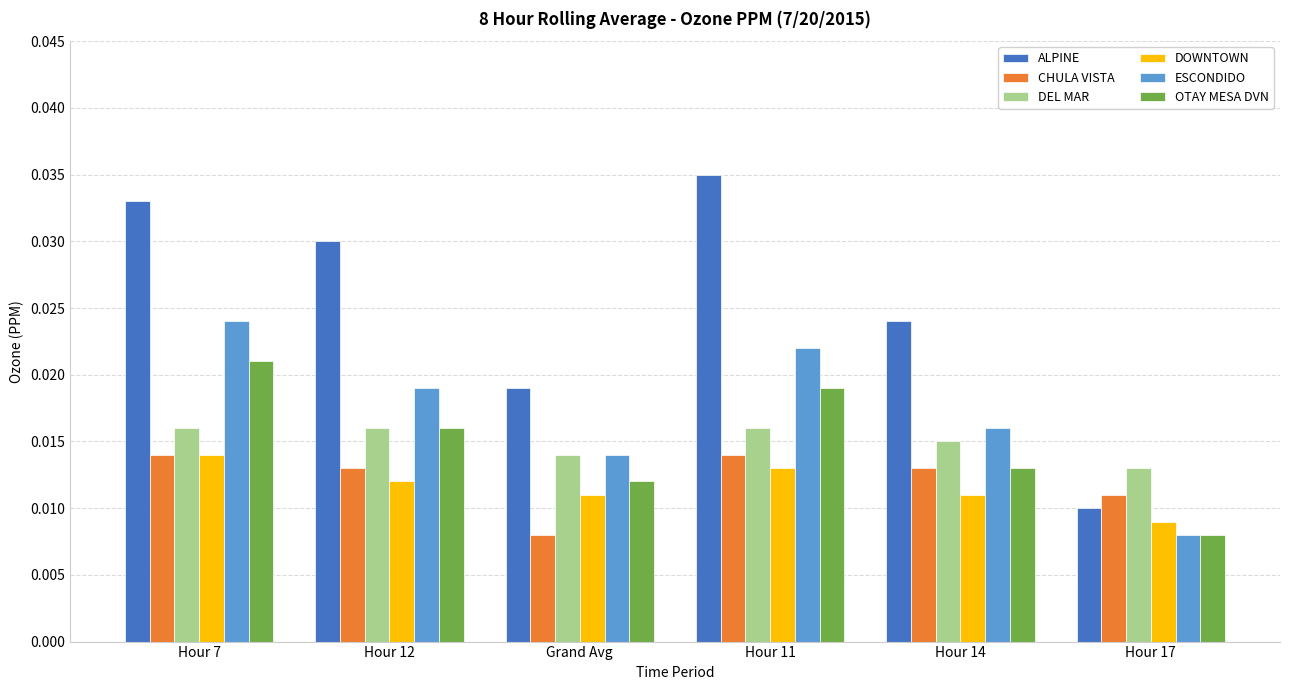

Which series has the largest range (max minus min)?

ALPINE